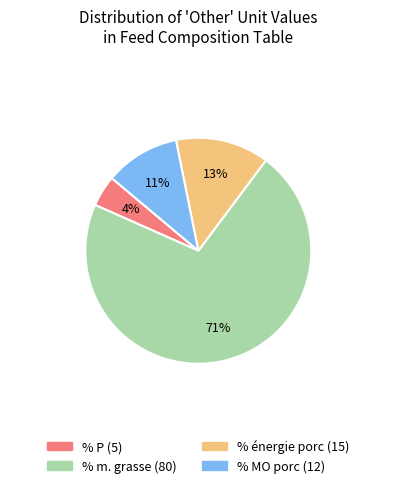

Does any single category account for the majority?

Yes